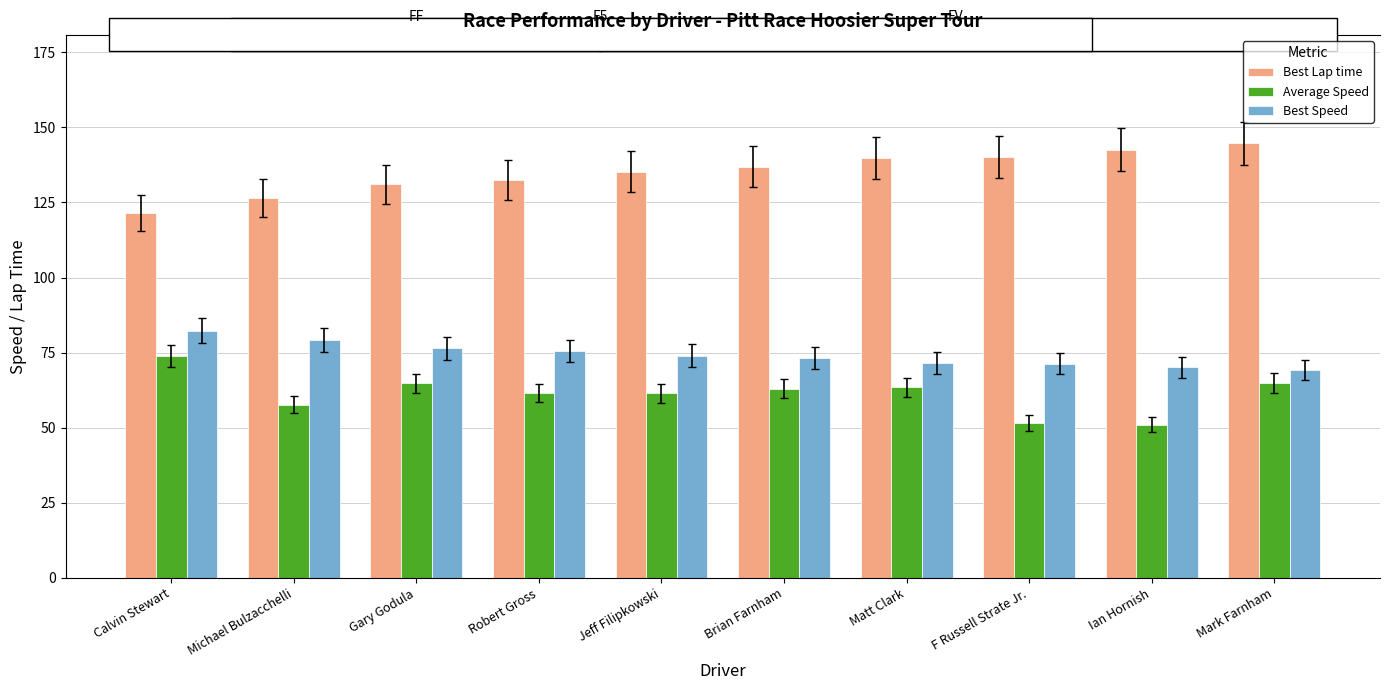

At how many categories does at least one series exceed 128?

8